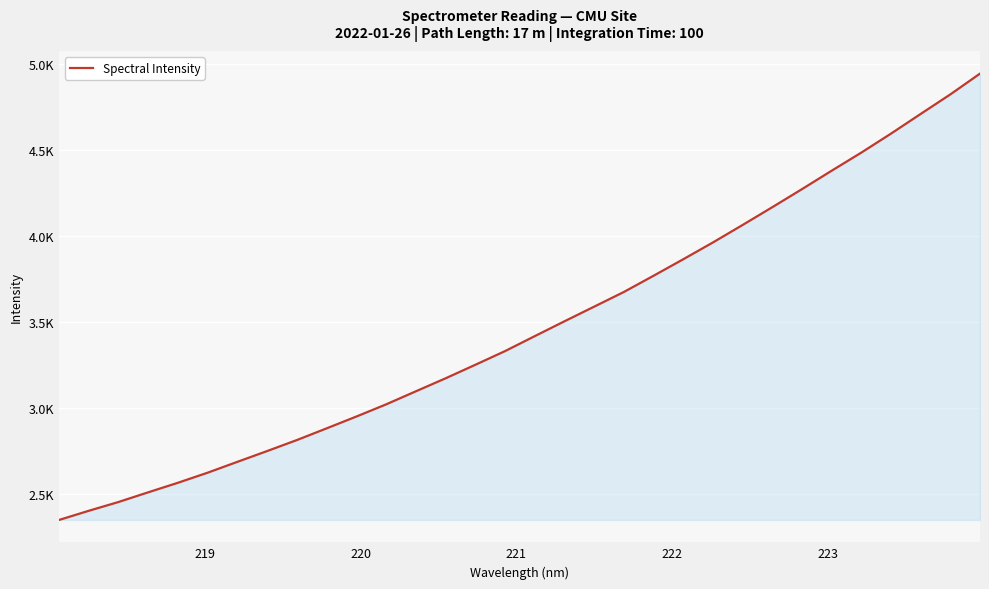

True or false: there are more than 2 points higher than both neighbors.

False